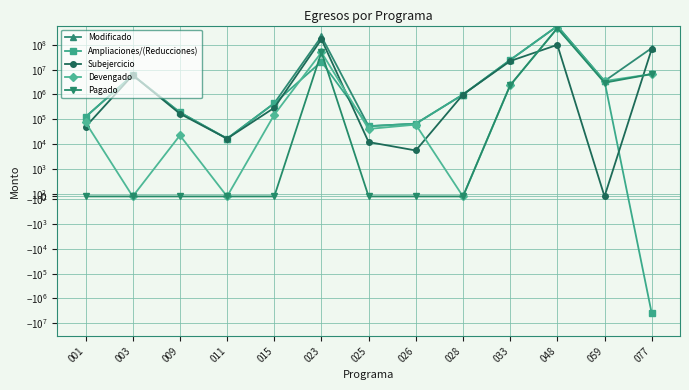

What is the value of the Subejercicio point at the 5th from the left?

289999.8